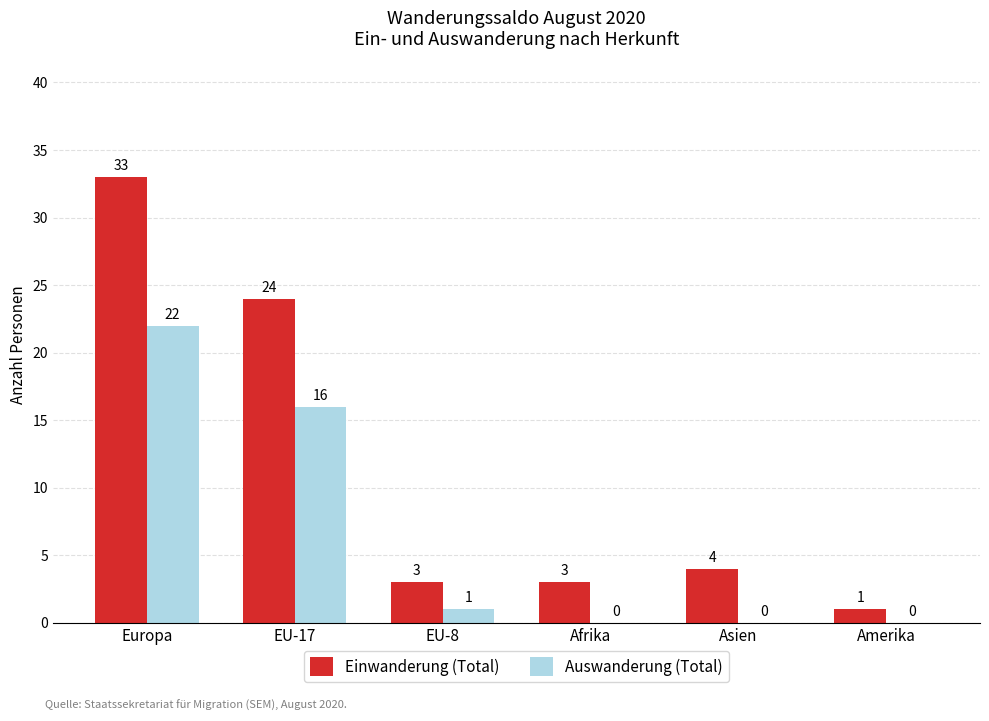

What is the spread (max minus min) of values at Europa?

11